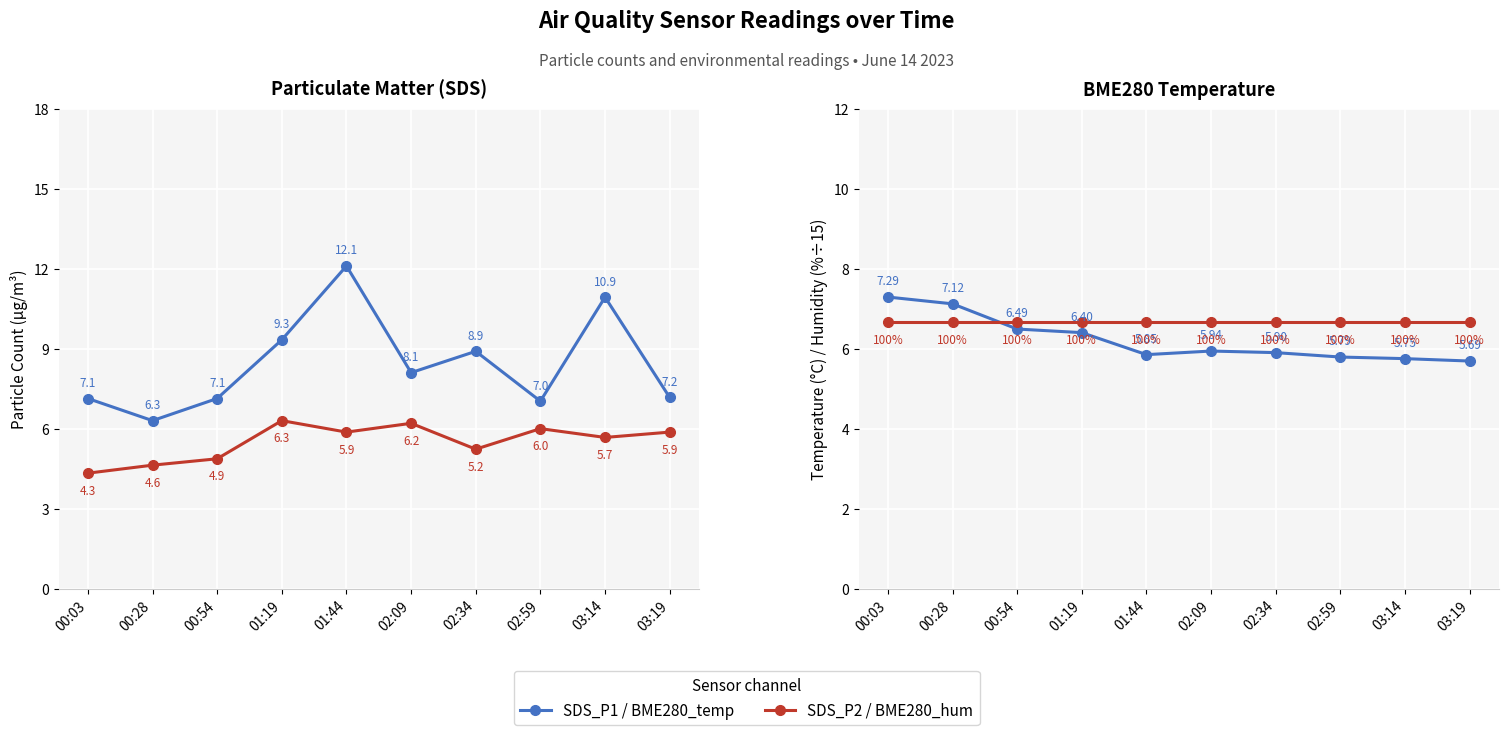

What is the value of the BME280_humidity (÷15) point at the 6th from the left?

6.7